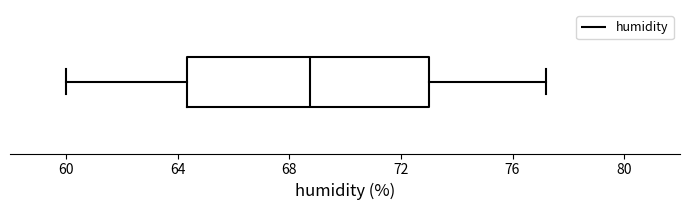

Read this box plot against the x-axis: the position of the median line, the range covered by the box, and the ends of both whiskers. The values are not printed on the chart, so give them approximately, as read against the axis.

median 69.0, box 64.5 to 73.0, whiskers 60.0 to 77.0